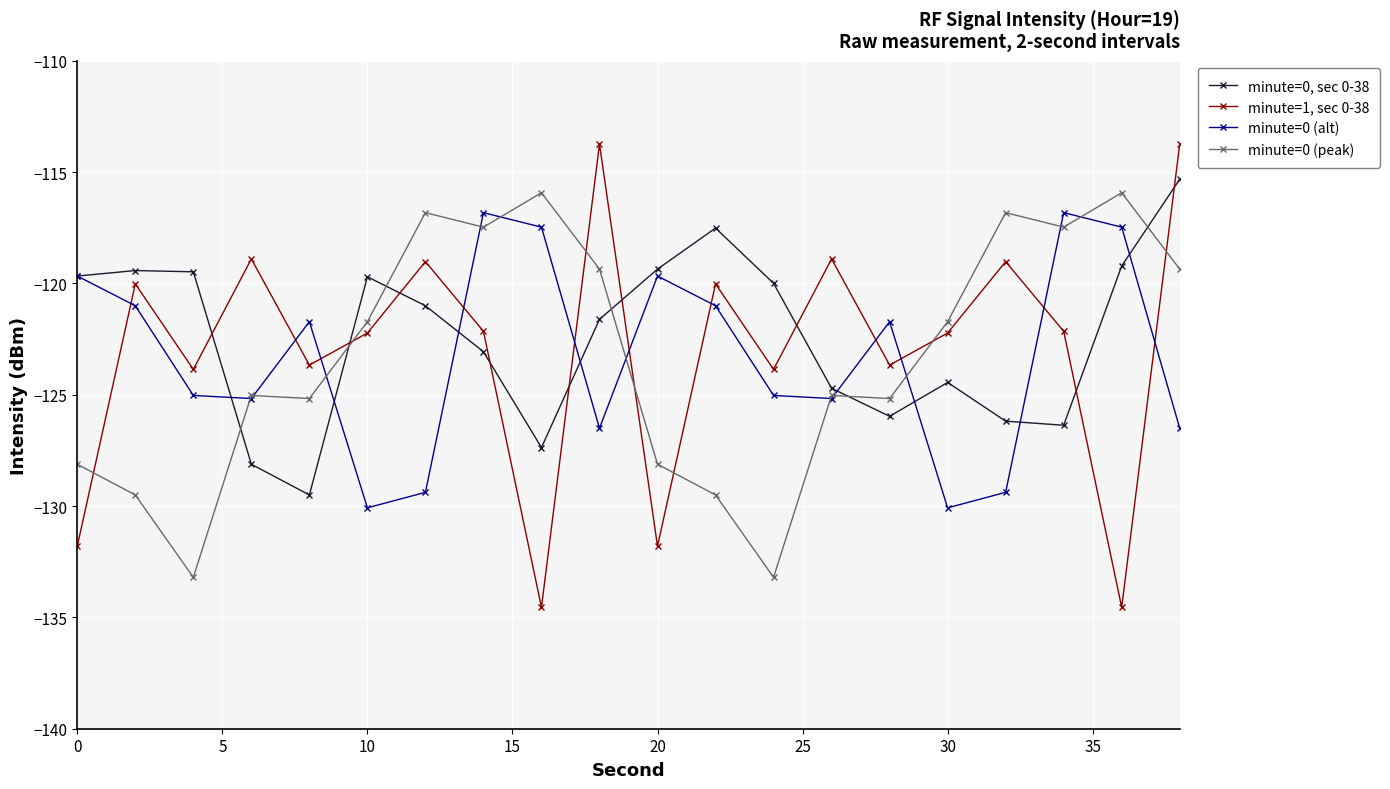

What is the maximum value shown in the chart?

-113.7